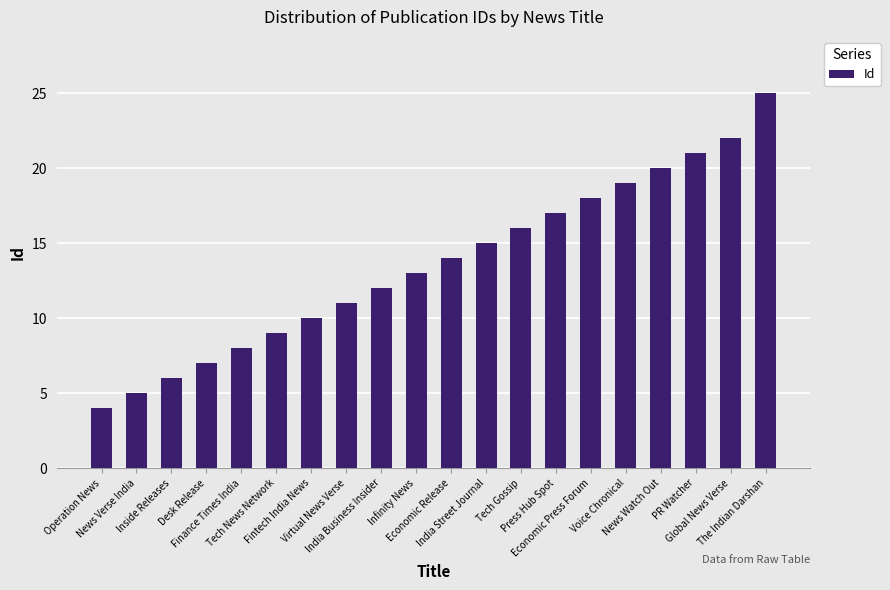

What is the sum of all values?

272